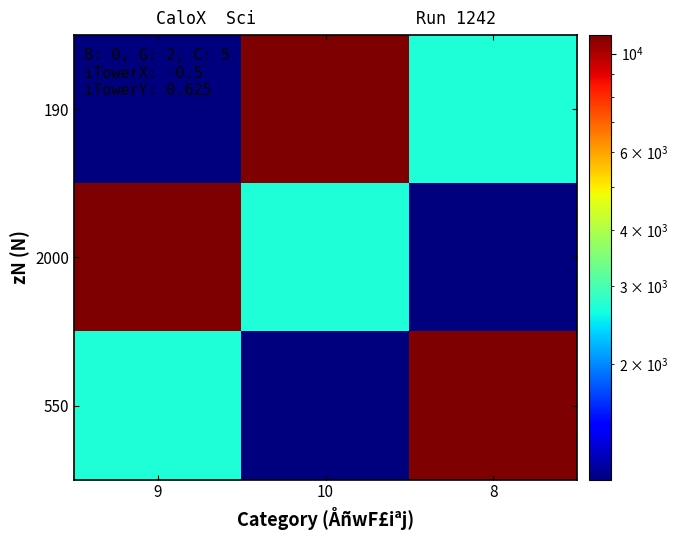

Between 9 and 8, which series saw the biggest shift?

2000